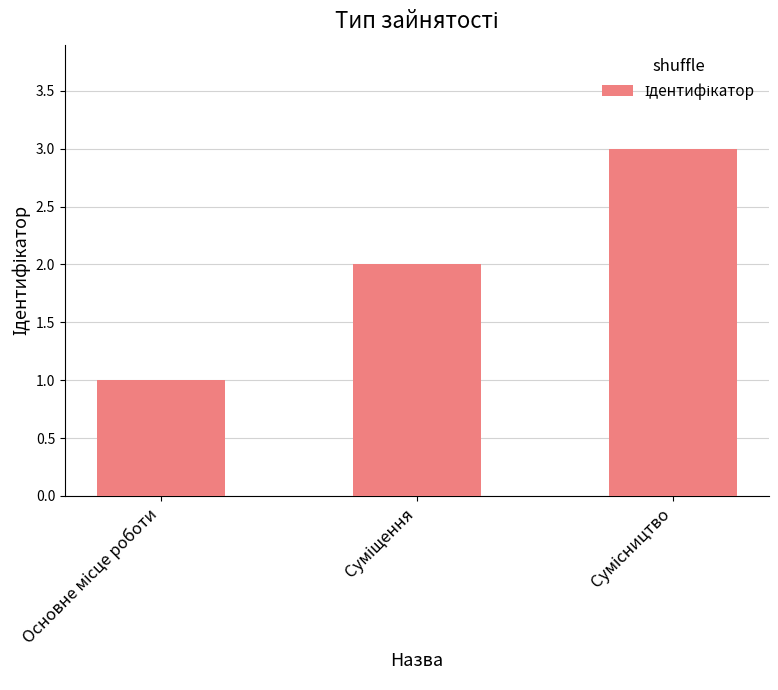

What is the sum of all values?

6